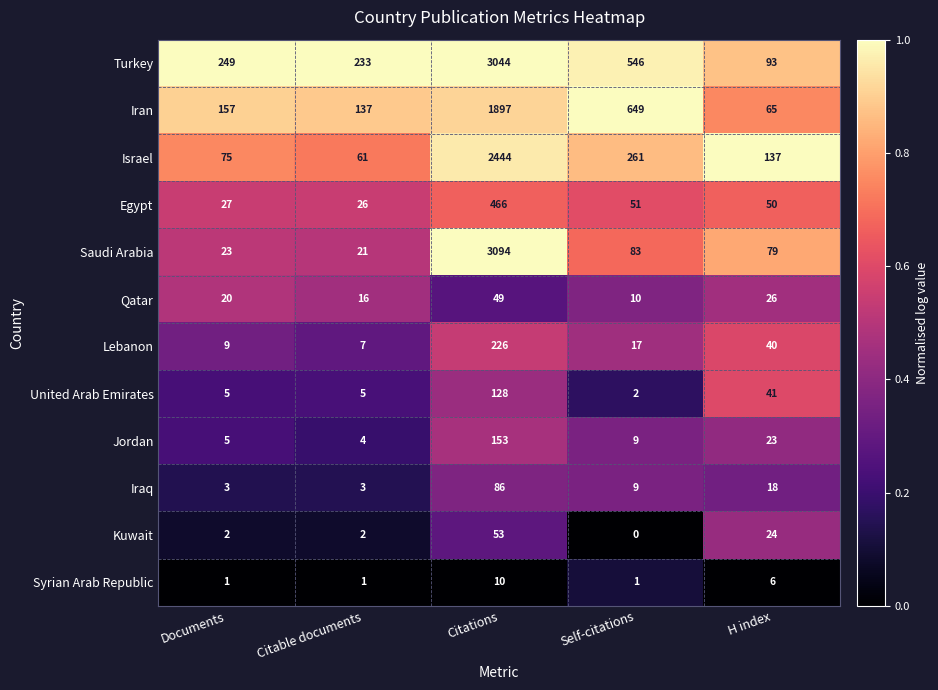

Which series has the largest range (max minus min)?

Saudi Arabia